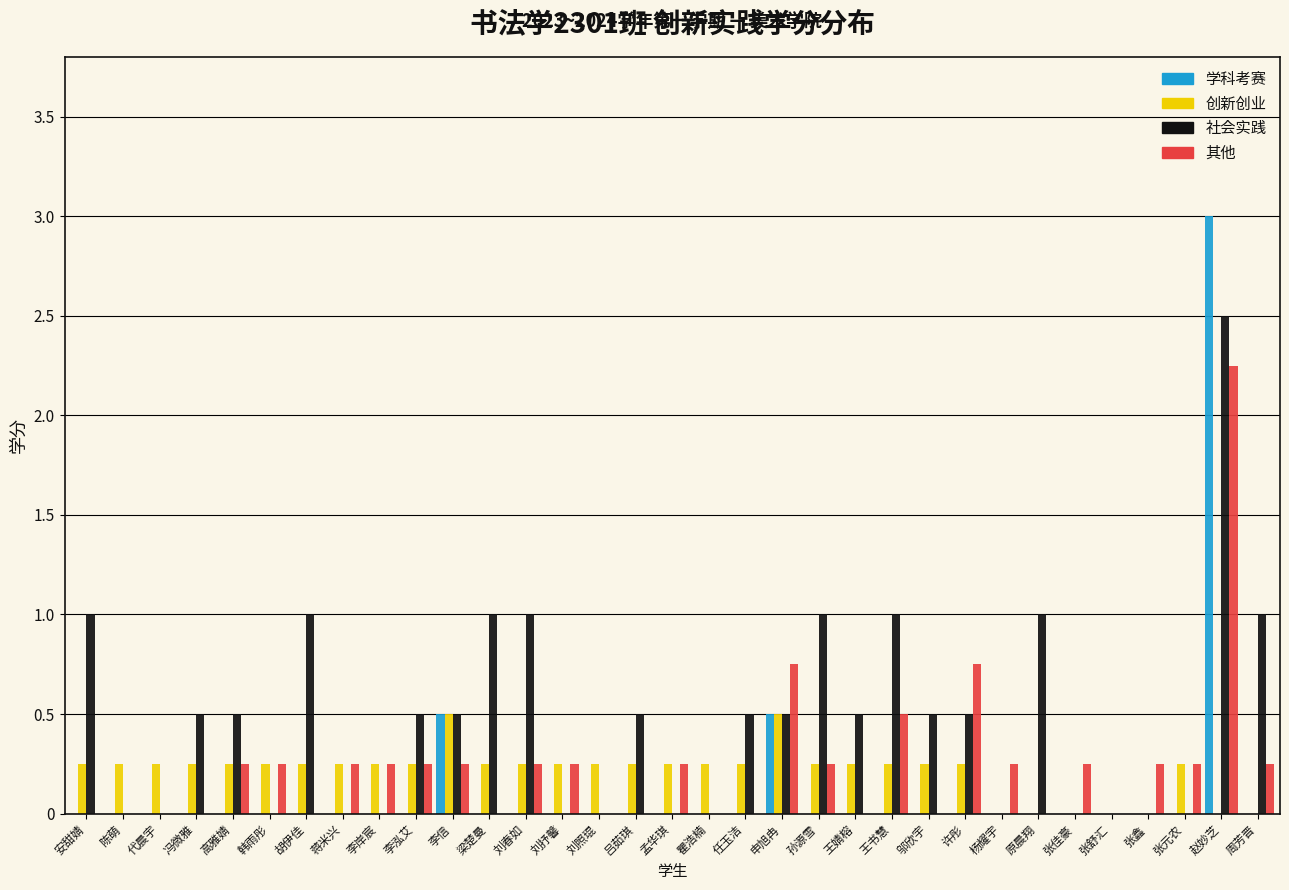

True or false: 学科考赛 has a value of 0.9 at 刘春如.

False